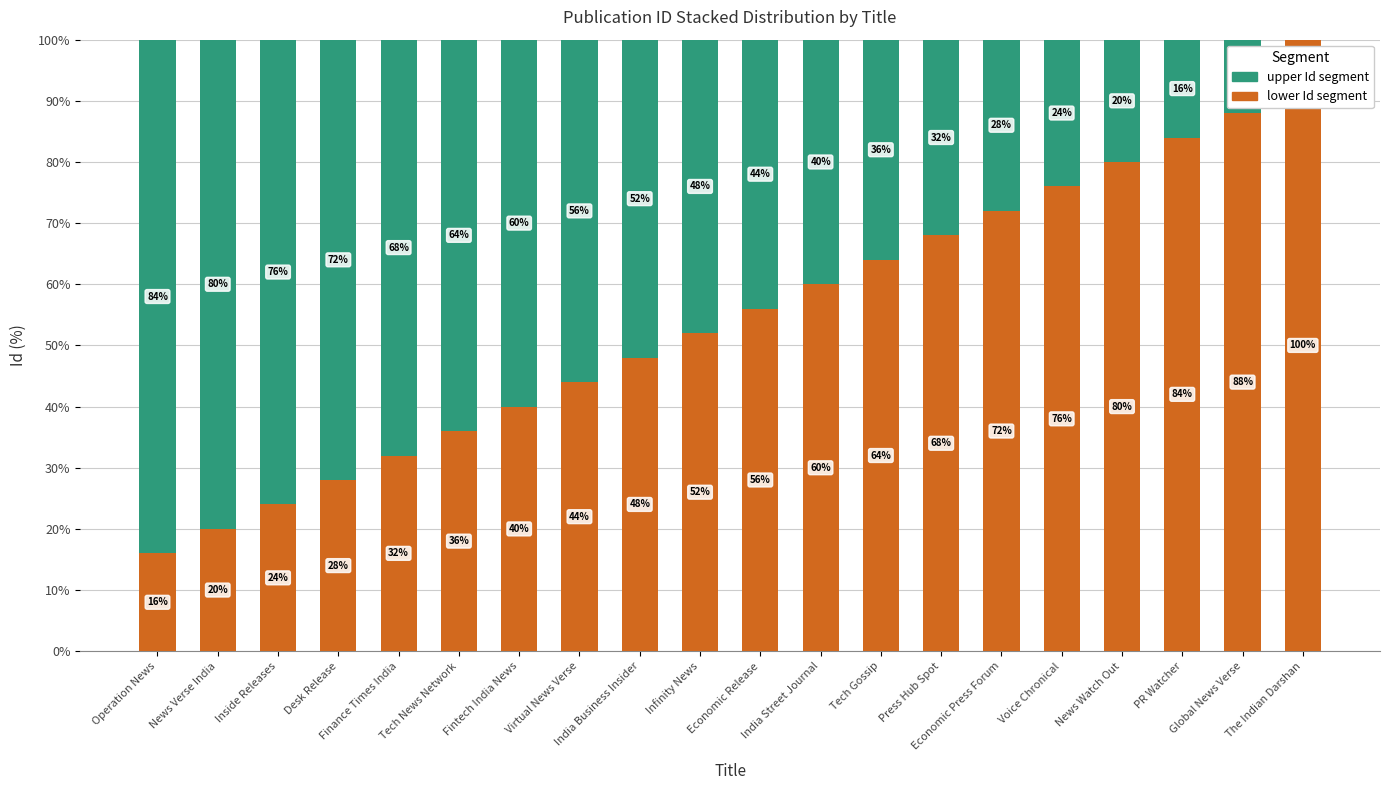

At which label is lower Id segment closest to 58?

Economic Release